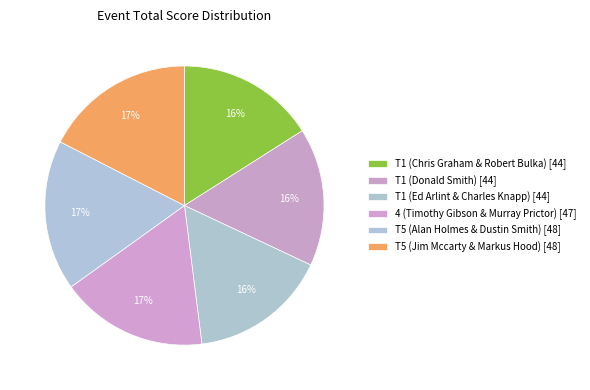

How many slices are in this pie chart?

6